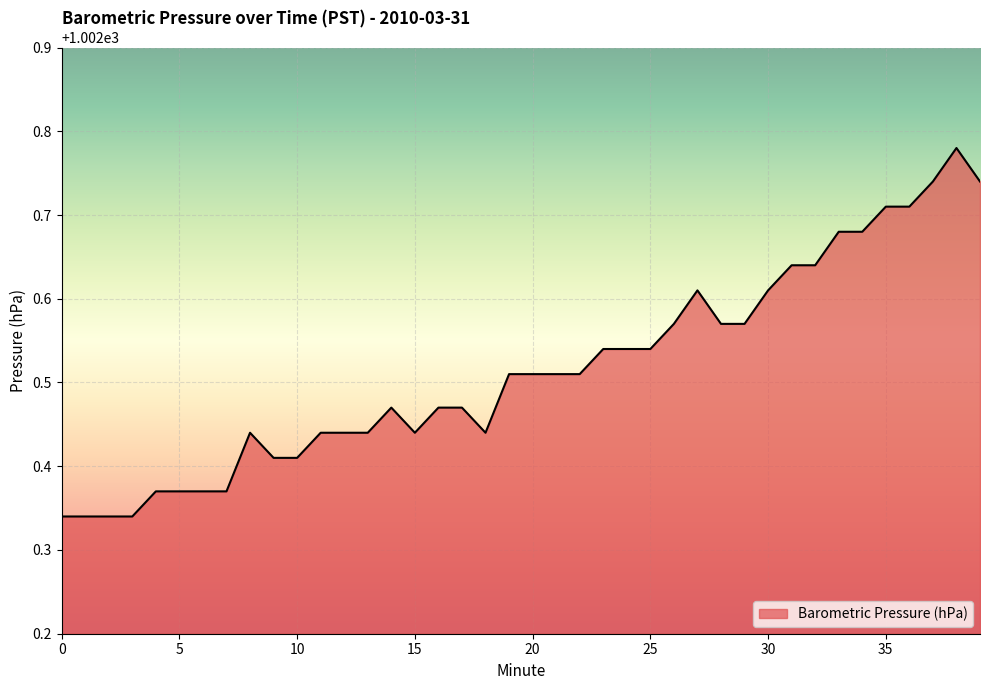

Is this an area chart (filled region under the line)?

Yes